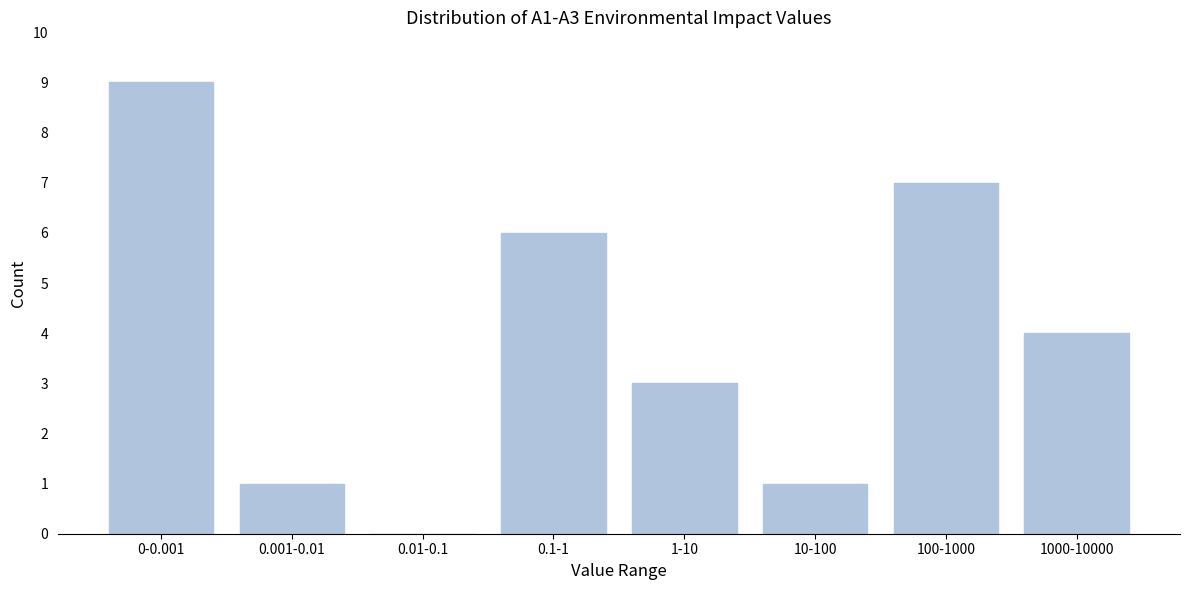

Reading left to right, what are all the values shown in this chart?

0-0.001=9	0.001-0.01=1	0.01-0.1=0	0.1-1=6	1-10=3	10-100=1	100-1000=7	1000-10000=4